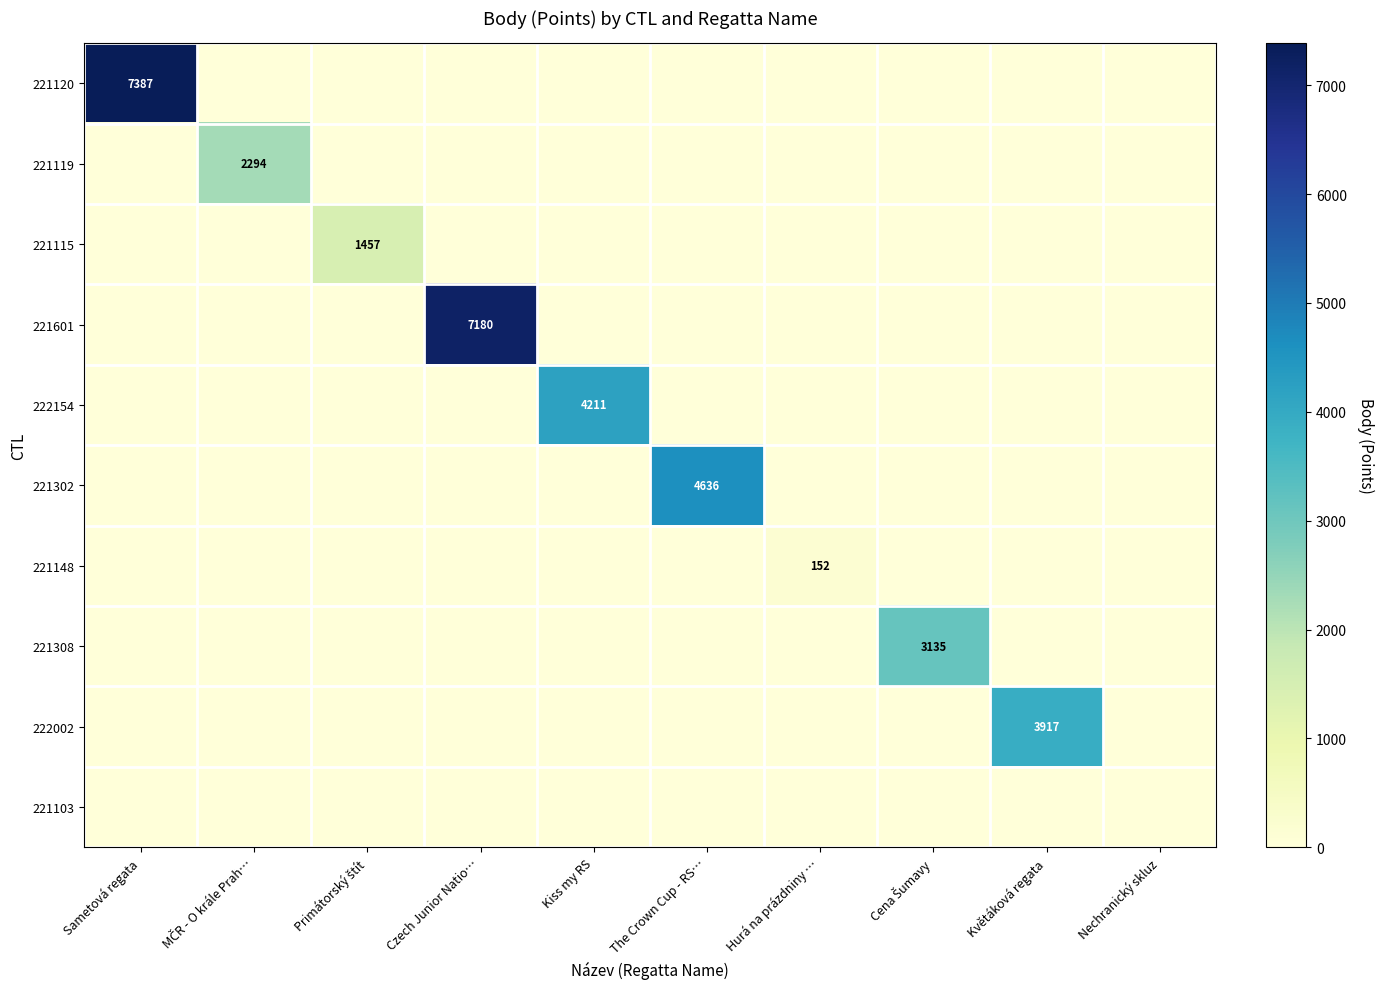

The value of 221148 at Hurá na prázdniny … is 70. True or false?

False